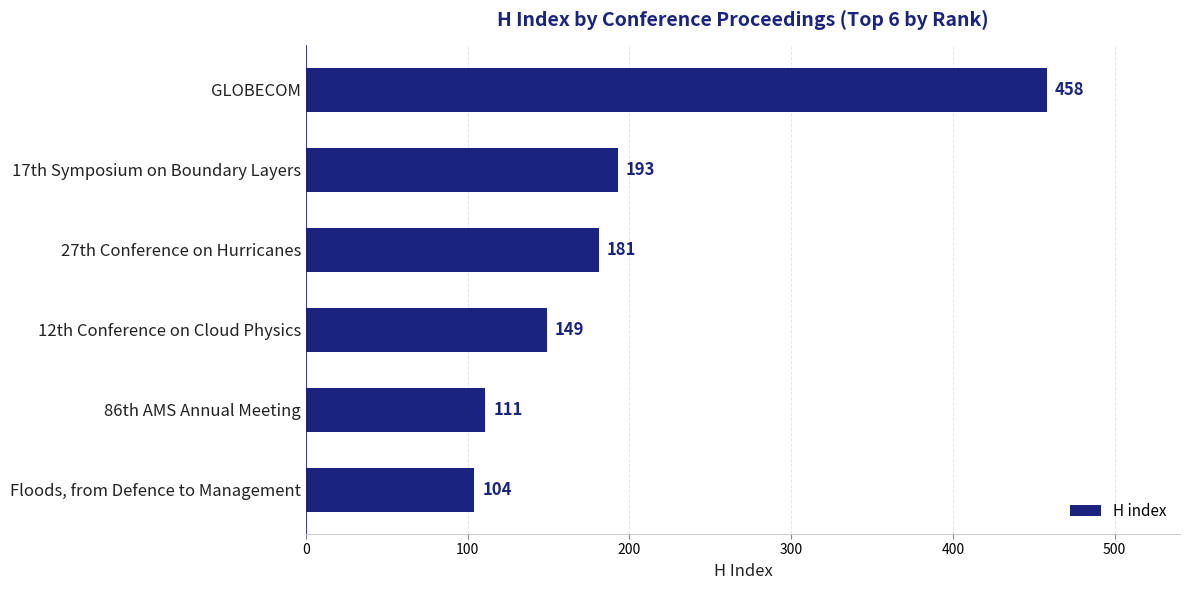

Read the value at GLOBECOM, to the nearest 50.

450